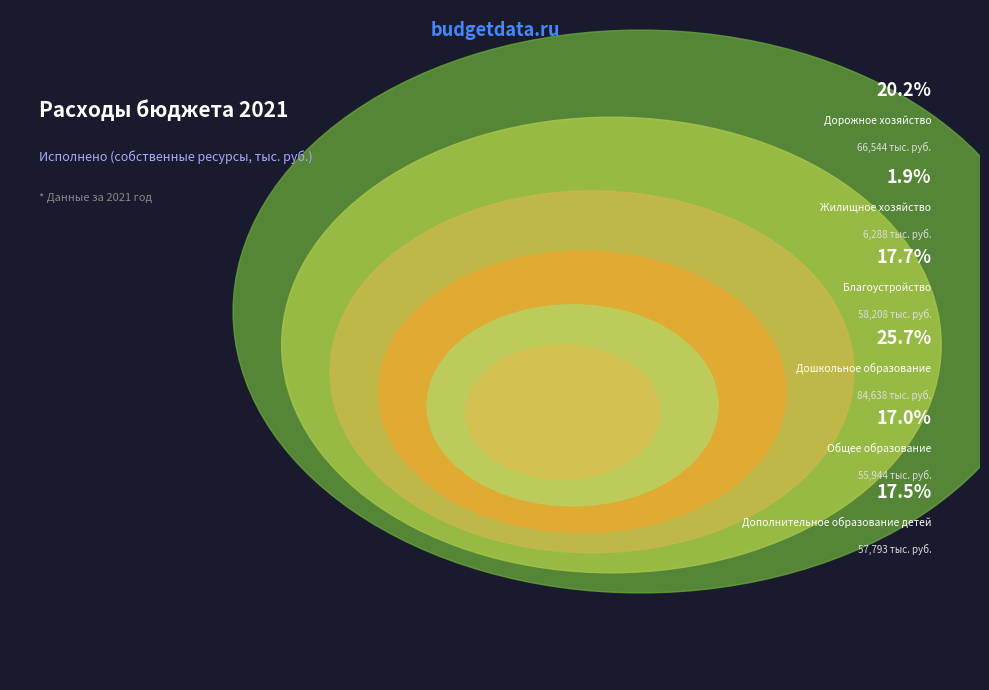

The Благоустройство slice represents 18% of the pie. True or false?

True